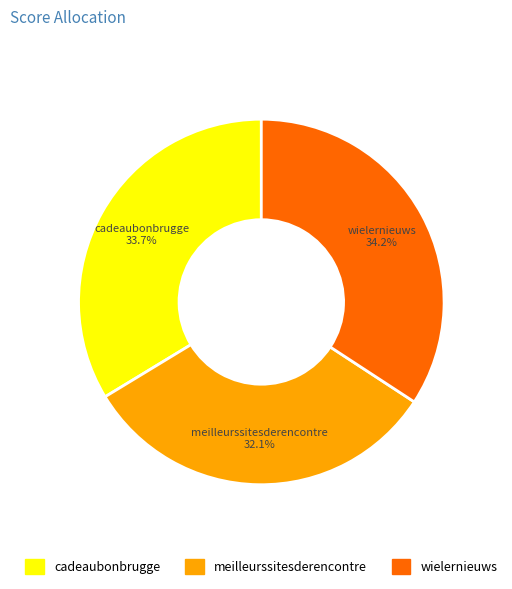

Is there a majority slice in this chart?

No